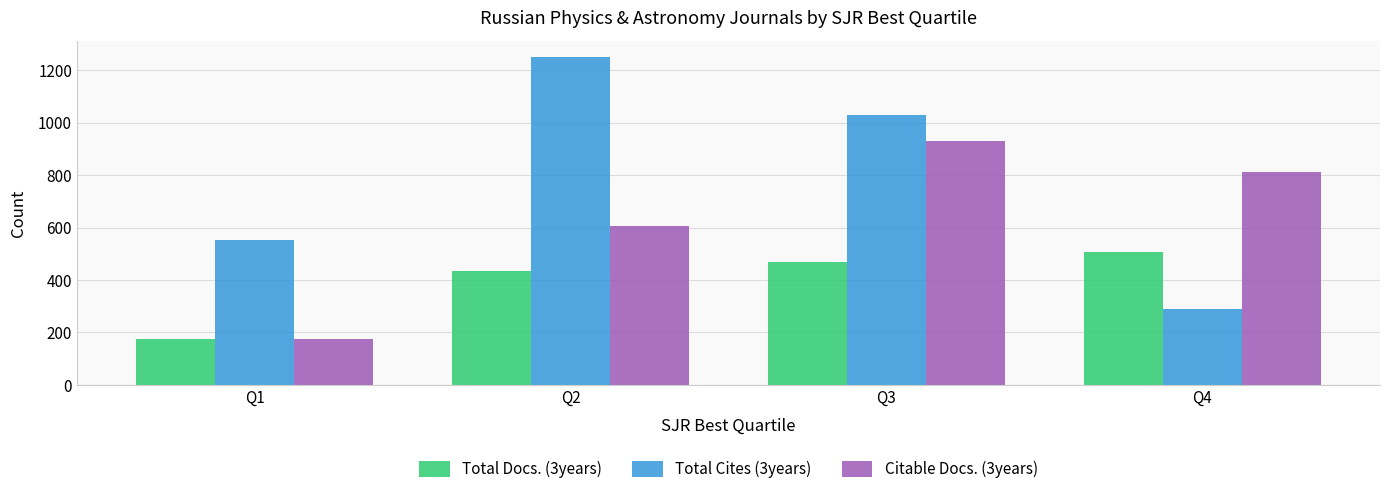

What is the value of the Total Docs. (3years) bar at the 3rd from the left?

470